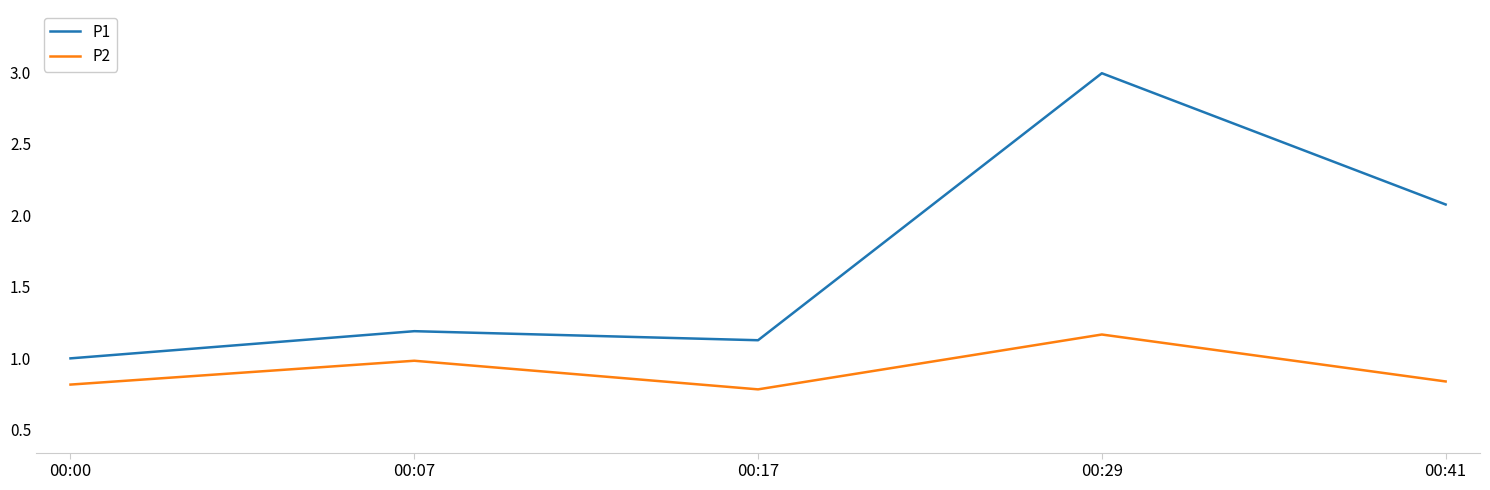

What is the difference between the highest and lowest values at 00:29?

1.8